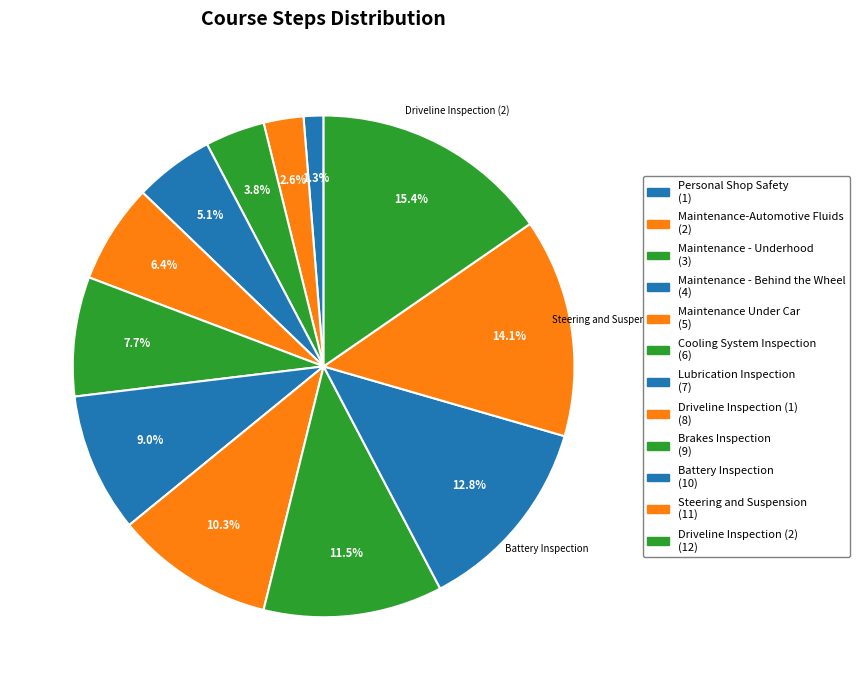

Count the number of slices in the pie.

12